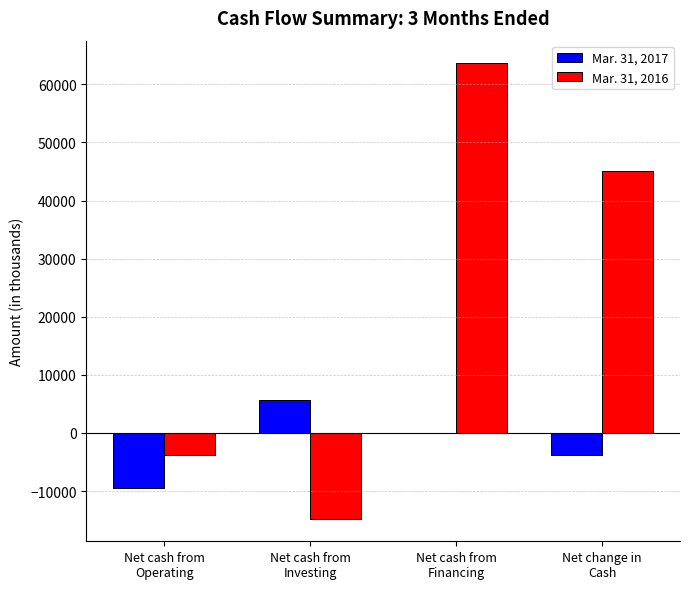

What are all the series names shown in the legend?

Mar. 31, 2017, Mar. 31, 2016